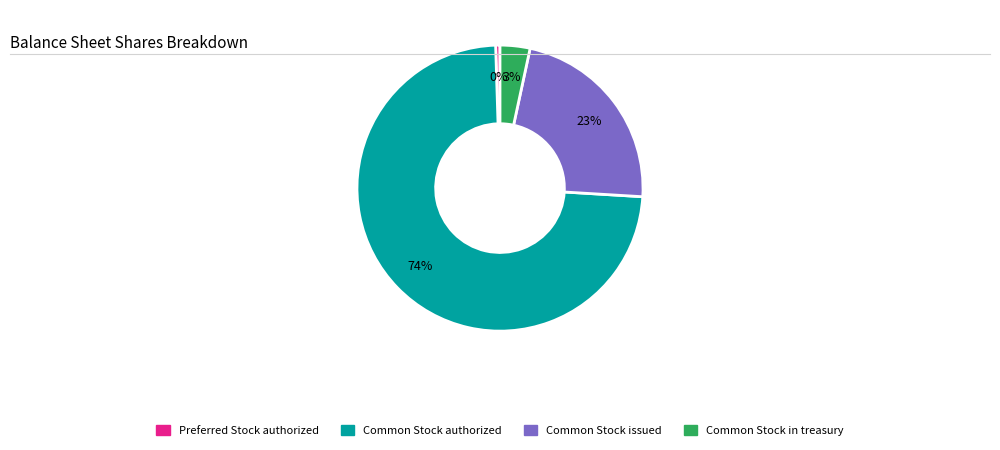

Is there a majority slice in this chart?

Yes